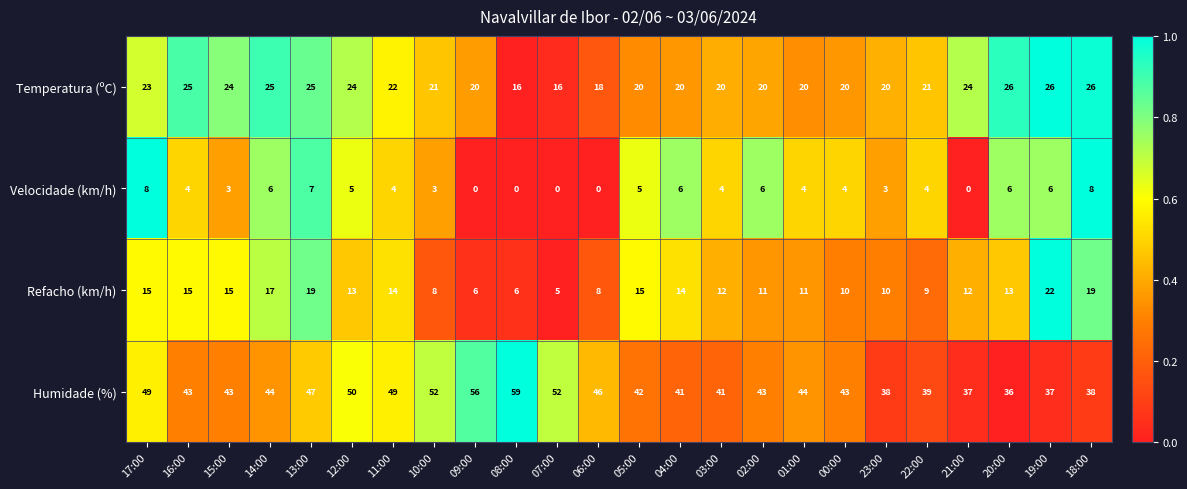

At which category is the sum across all series the highest?

13:00